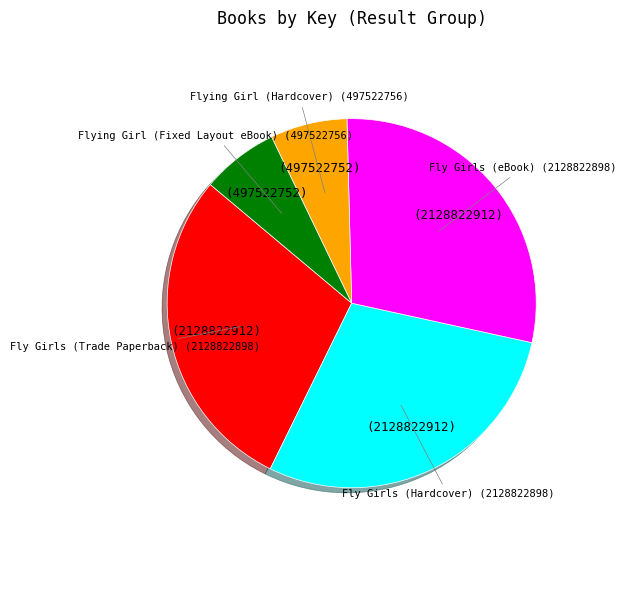

Is there a majority slice in this chart?

No